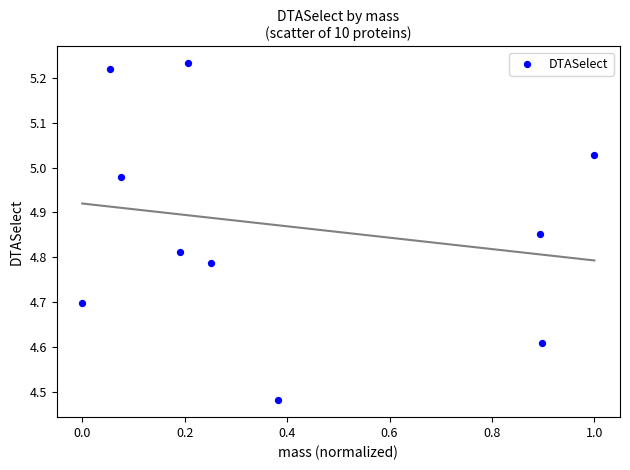

What is the average X value?

0.4